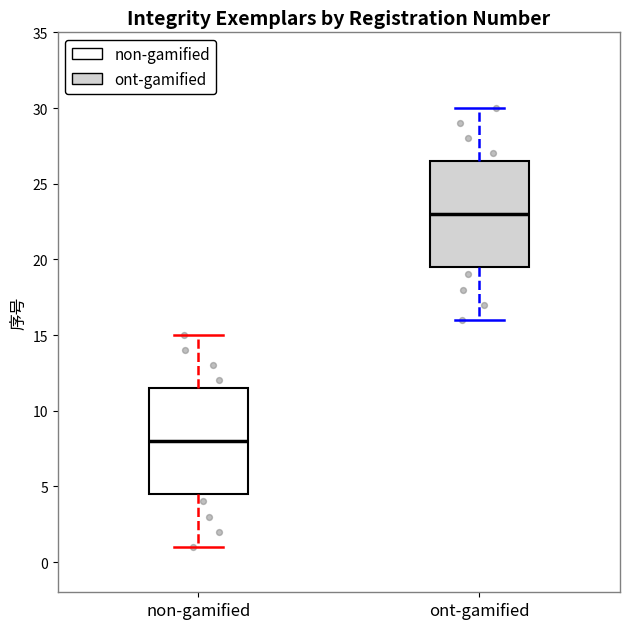

Reading left to right, transcribe this box plot: for each box, give where its median line is, the range the box spans, and where its two whiskers end, as read against the y-axis. The values are not printed on the chart, so give them approximately, as read against the axis.

non-gamified: median 8.0, box 4.5 to 11.5, whiskers 1.0 to 15.0
ont-gamified: median 23.0, box 19.5 to 26.5, whiskers 16.0 to 30.0